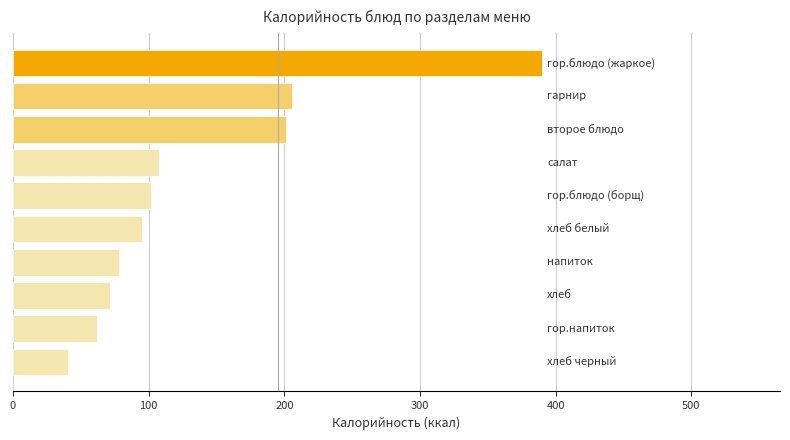

What is the greatest value displayed?

389.9